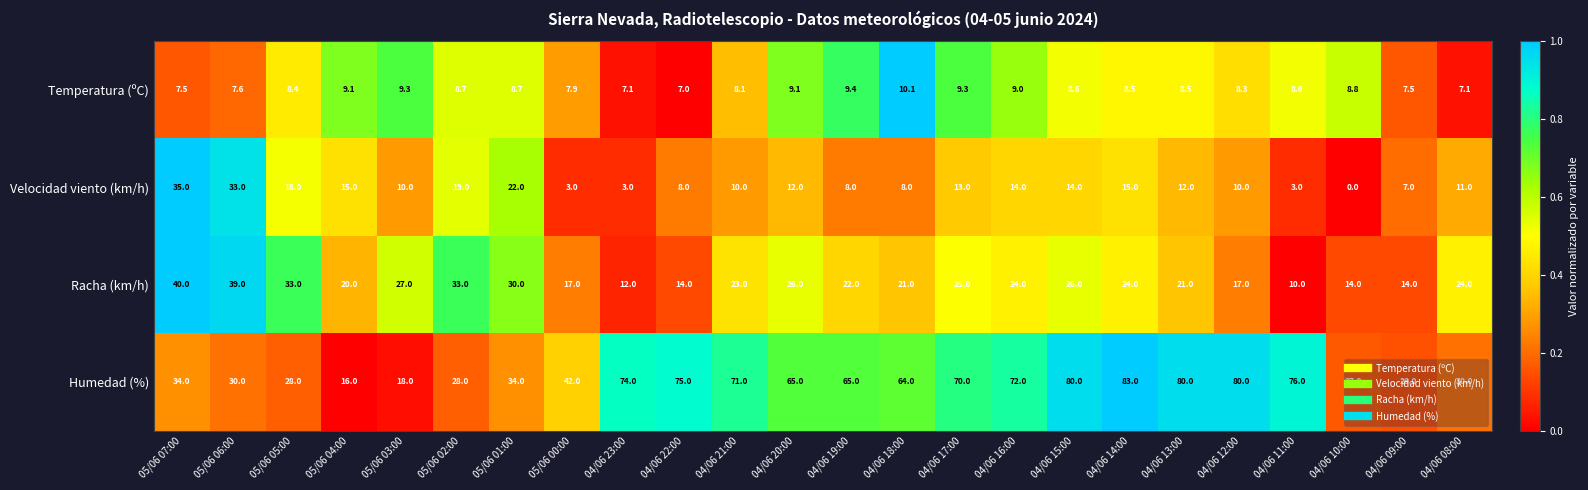

What is the maximum value for Temperatura (ºC)?

10.1